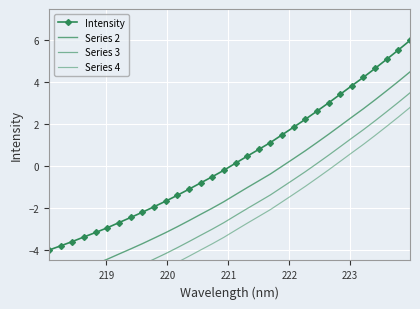

What is the minimum value for Series 4?

-7.2